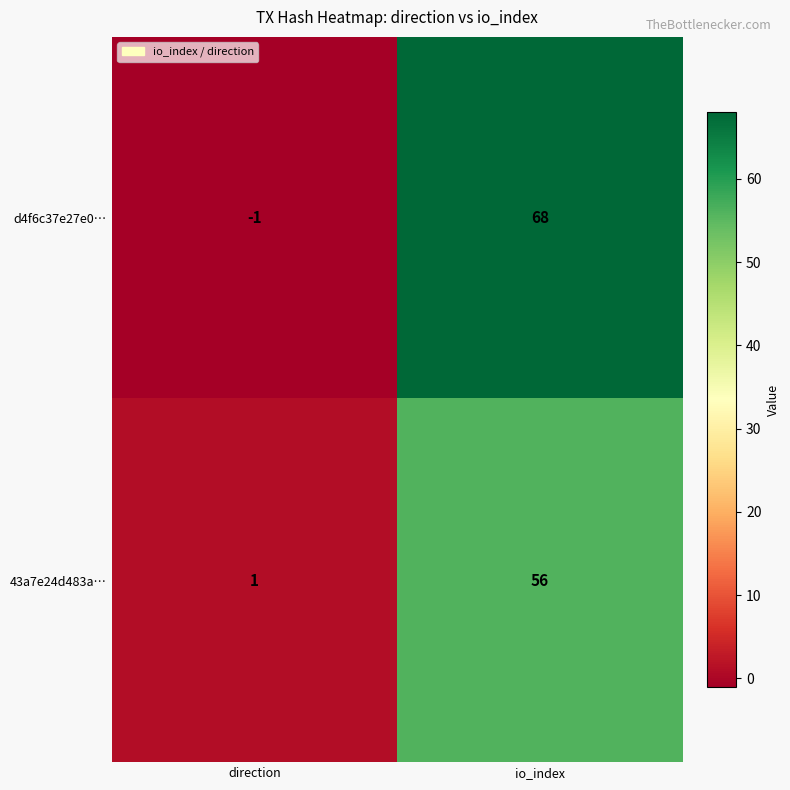

What is the total value across all series at io_index?

124